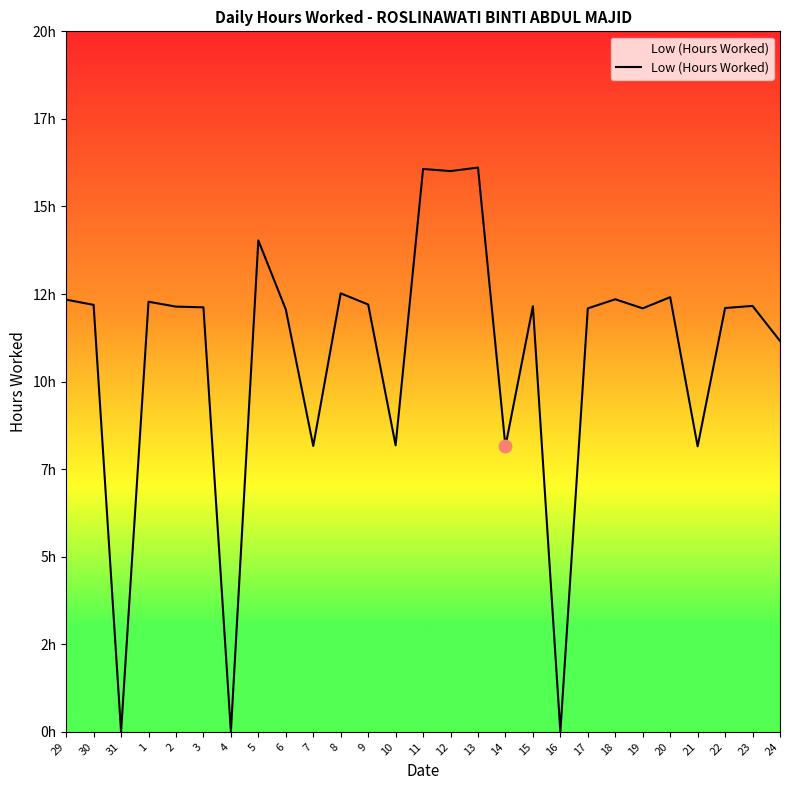

What is the change in value from 13 to 24?

-4.9